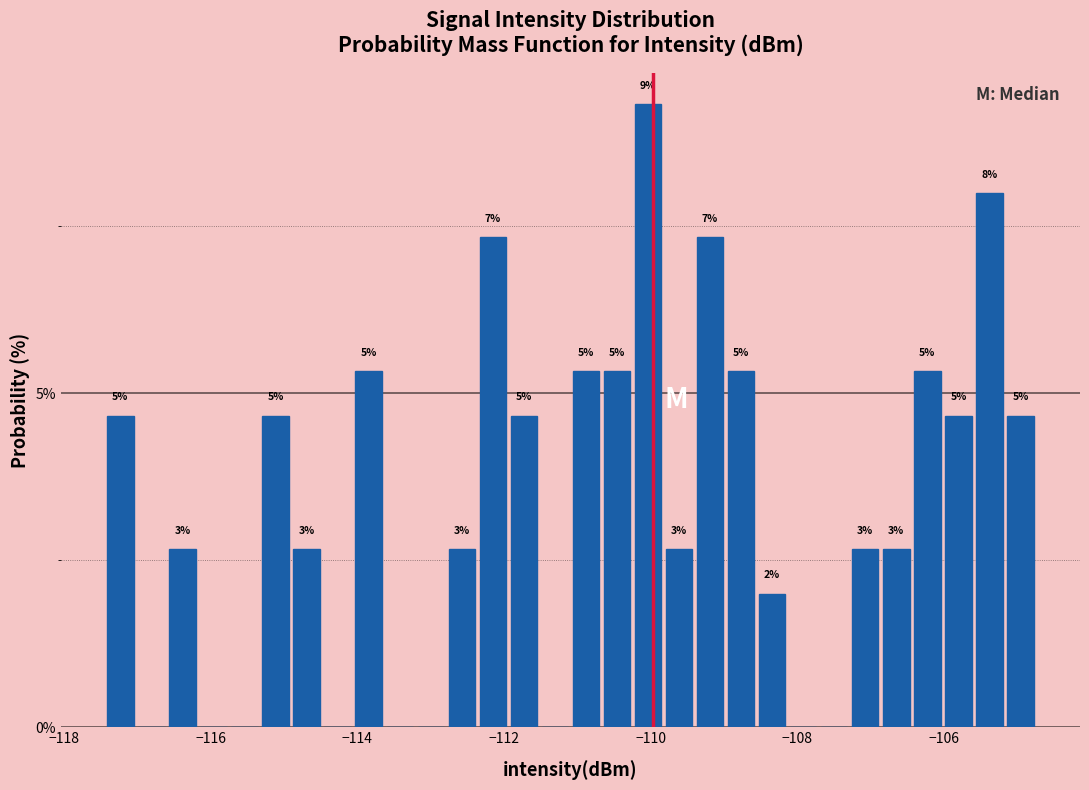

Read against the x-axis, roughly where is the centre of the tallest bar?

-110.0